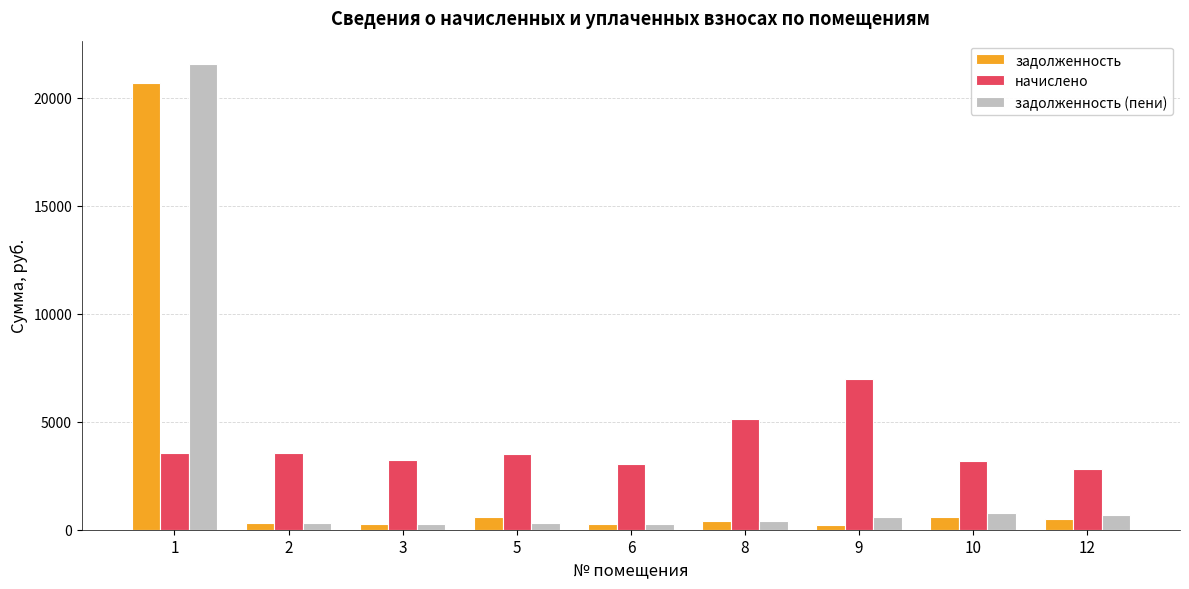

At which label does начислено reach its minimum?

12